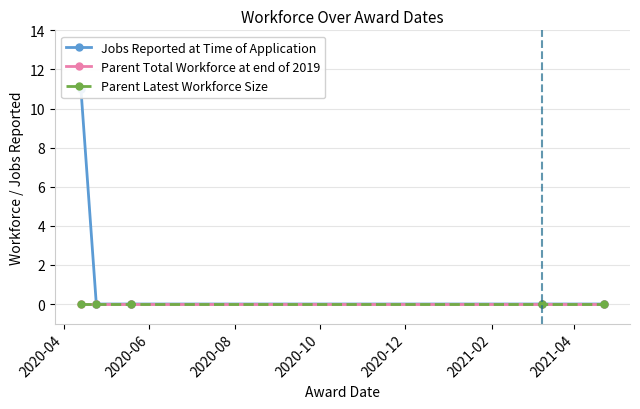

True or false: Jobs Reported at Time of Application has more than 0 interior local peaks.

False